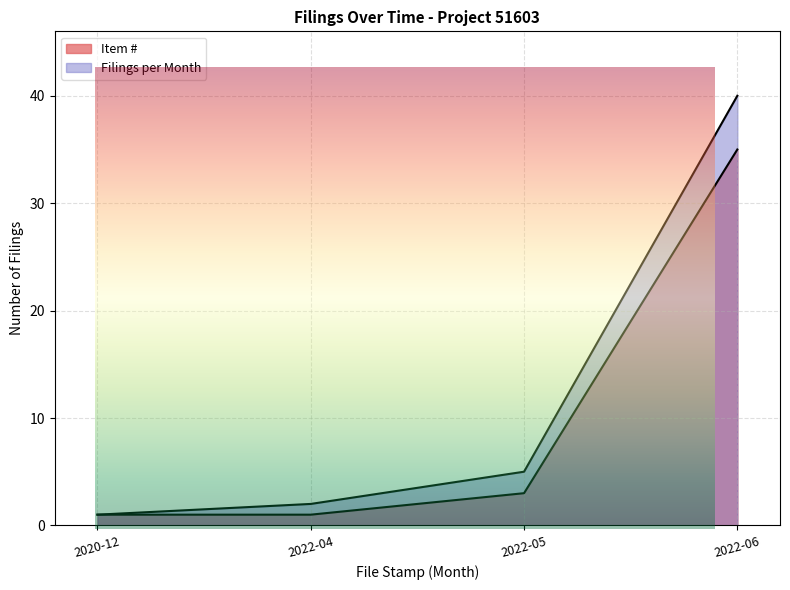

True or false: Item # has a value of 17 at 29.

False